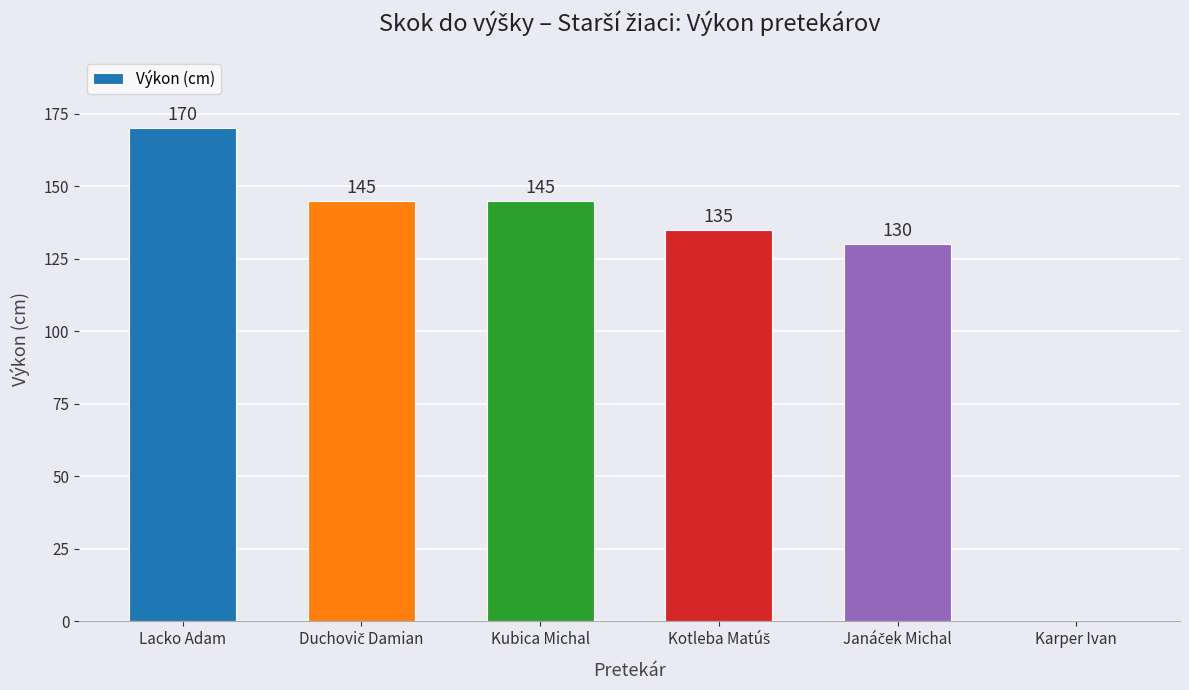

What is the average value?

121